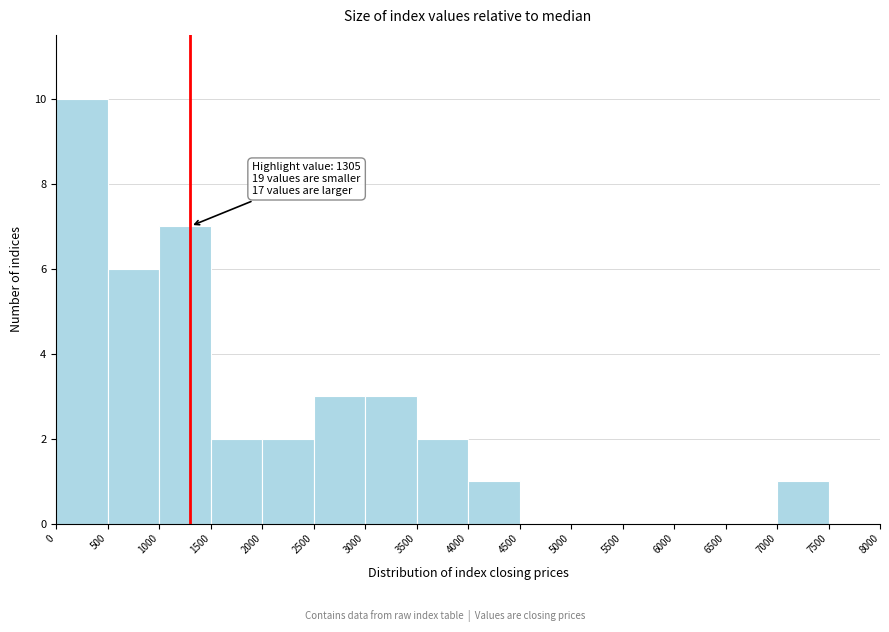

Which range on the x-axis has the tallest bar?

0 to 500